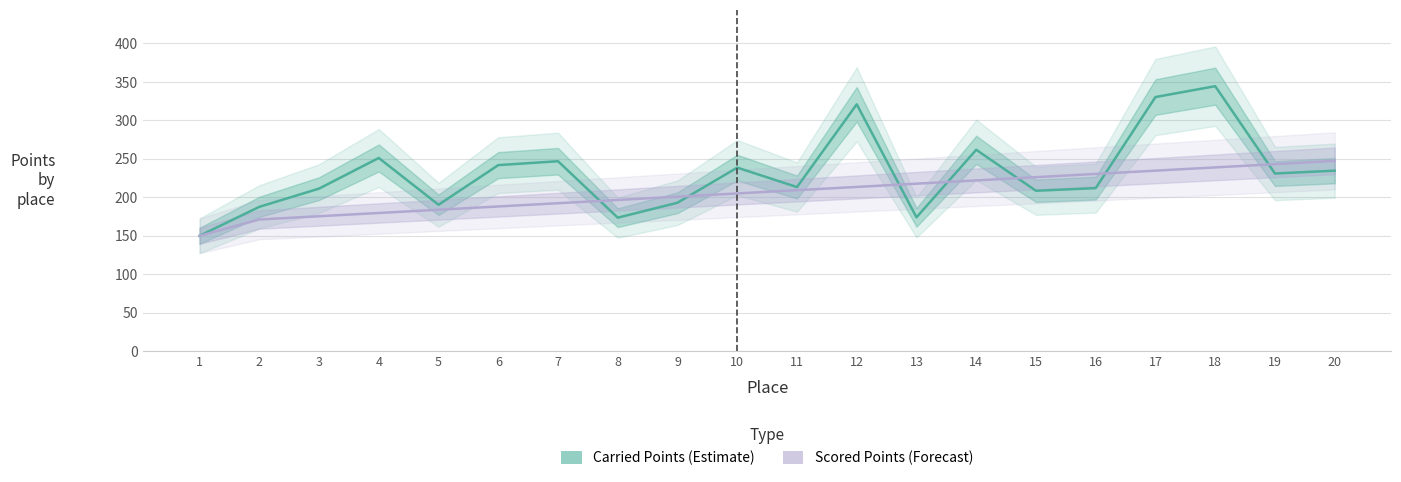

What is the spread (max minus min) of values at 20?

12.7